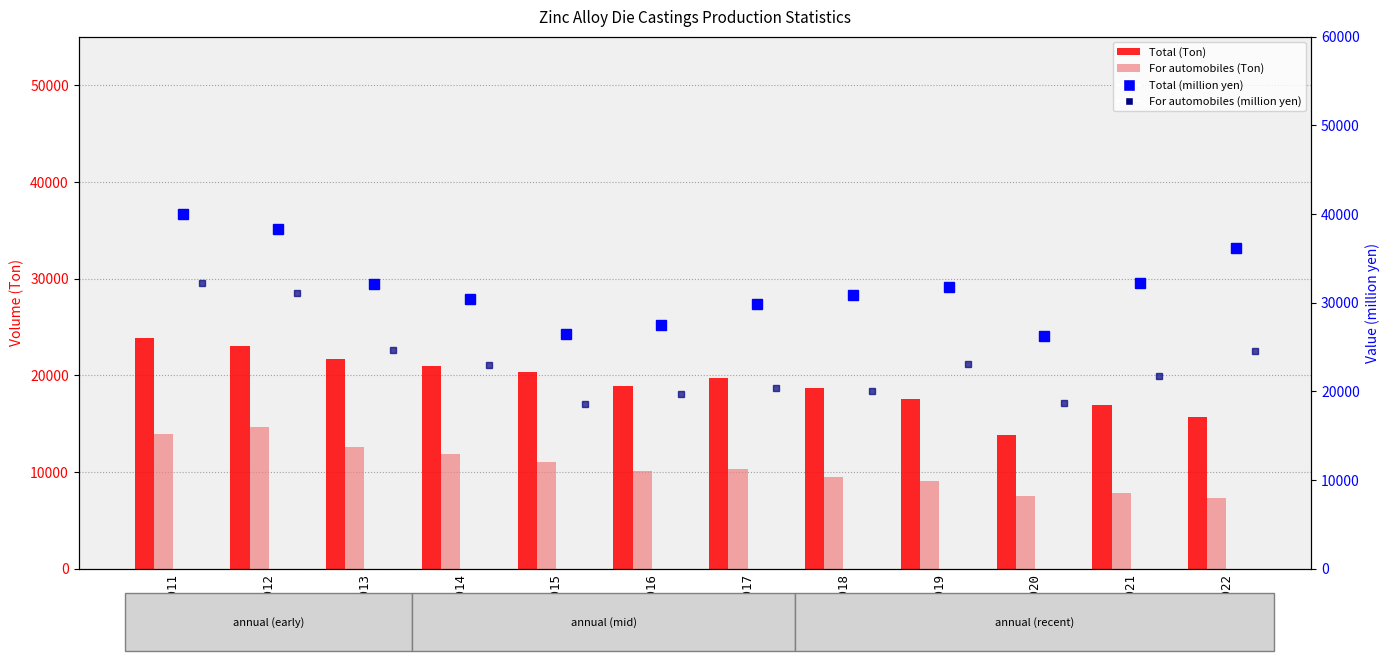

At which label does Total (Ton) first exceed 19713?

2011